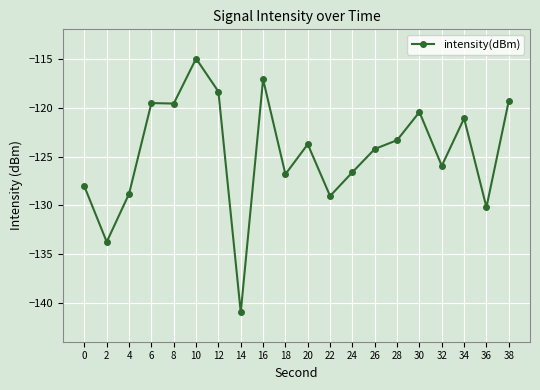

Where does the data first go above -123?

6